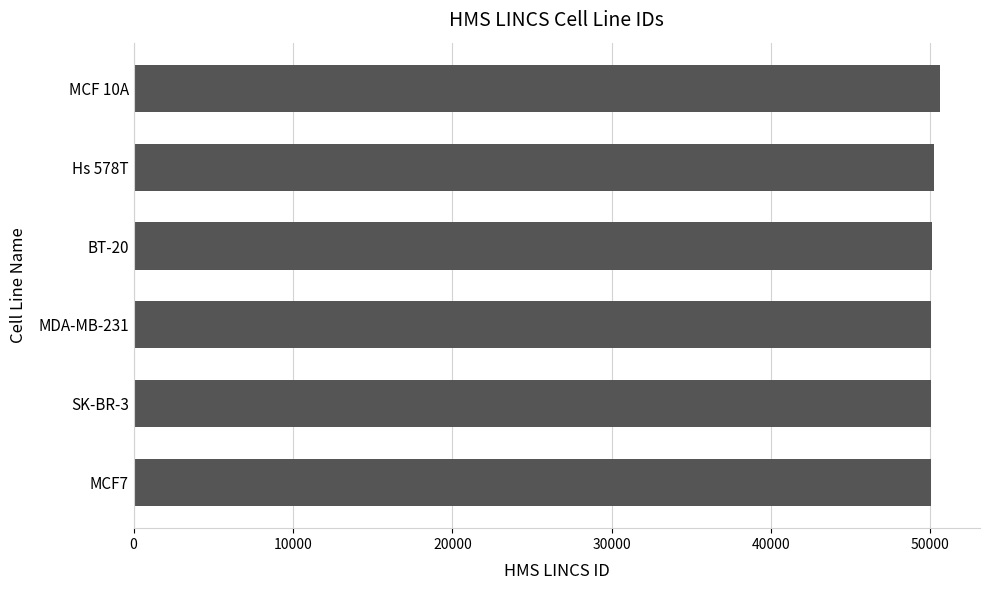

How many bars are there in total?

6